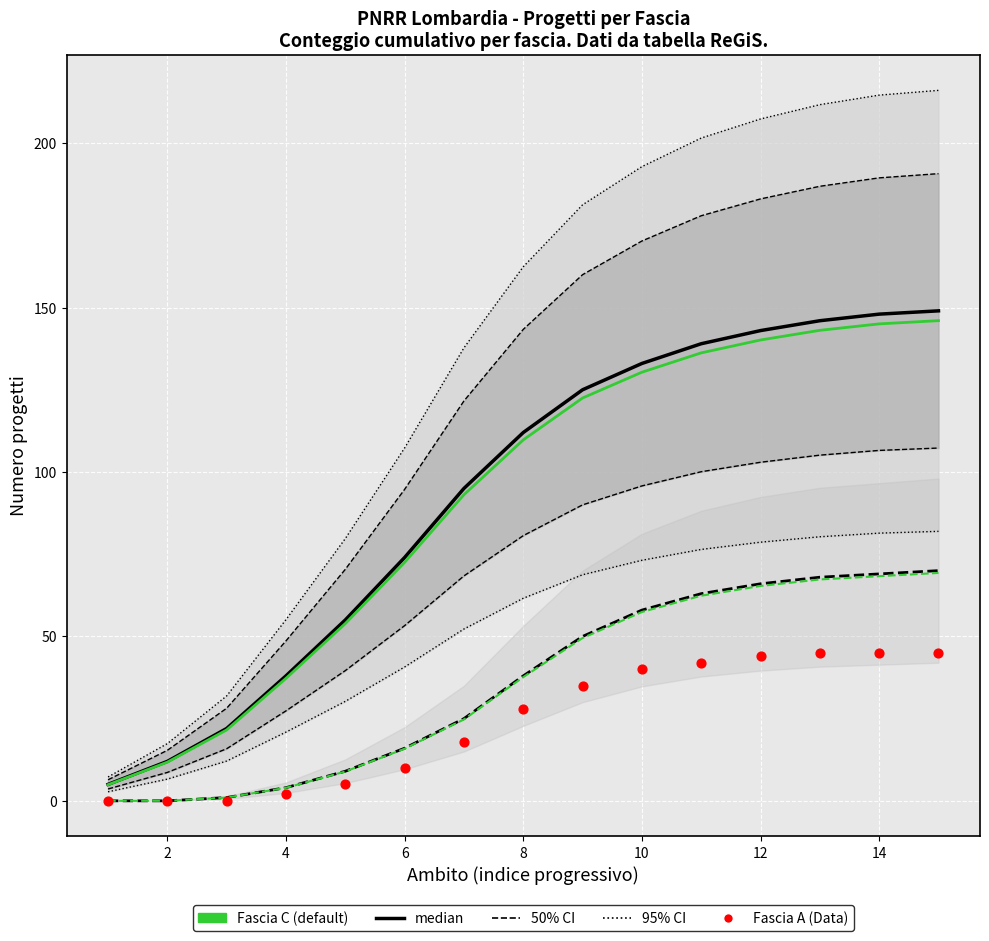

Which series has the largest total across all categories?

median